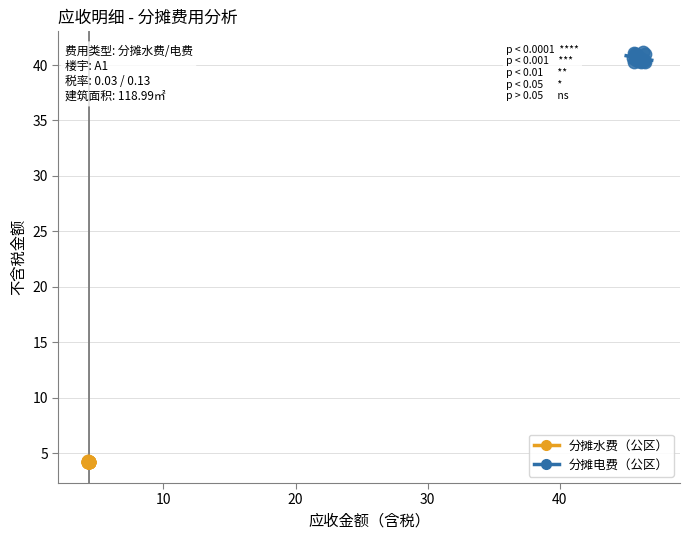

What are all the series names shown in the legend?

分摊水费（公区）, 分摊电费（公区）